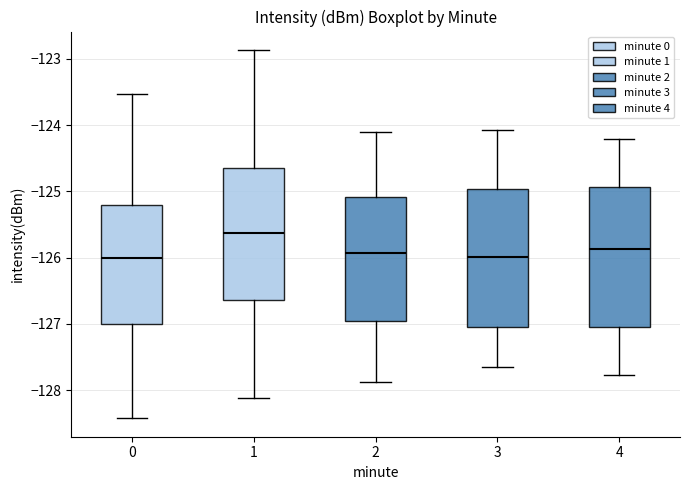

Reading left to right, read every box against the y-axis: the position of its median line, the range the box covers, and the ends of its whiskers. The values are not printed on the chart, so give them approximately, as read against the axis.

0: median -126.0, box -127.0 to -125.2, whiskers -128.4 to -123.5
1: median -125.6, box -126.6 to -124.6, whiskers -128.1 to -122.9
2: median -125.9, box -127.0 to -125.1, whiskers -127.9 to -124.1
3: median -126.0, box -127.0 to -125.0, whiskers -127.7 to -124.1
4: median -125.9, box -127.1 to -124.9, whiskers -127.8 to -124.2